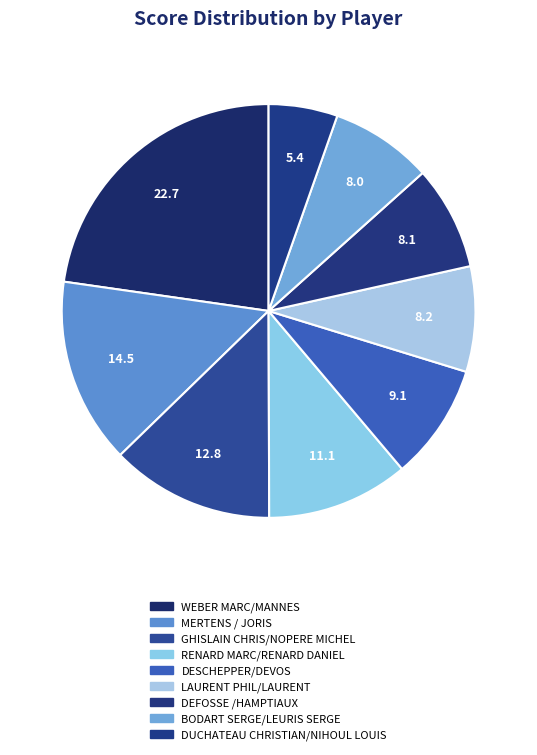

How many segments does this pie chart have?

9